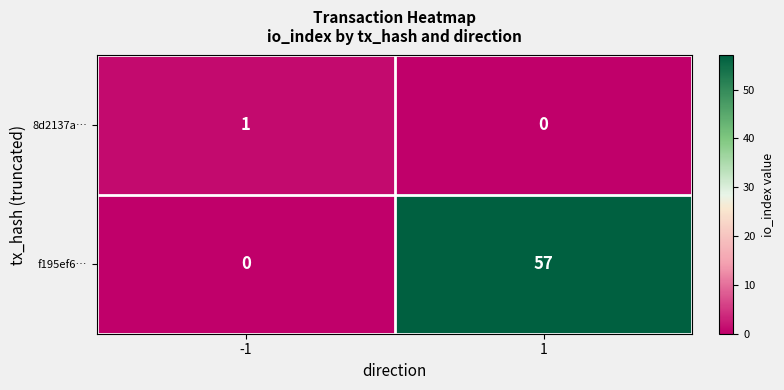

At which category is the sum across all series the highest?

1